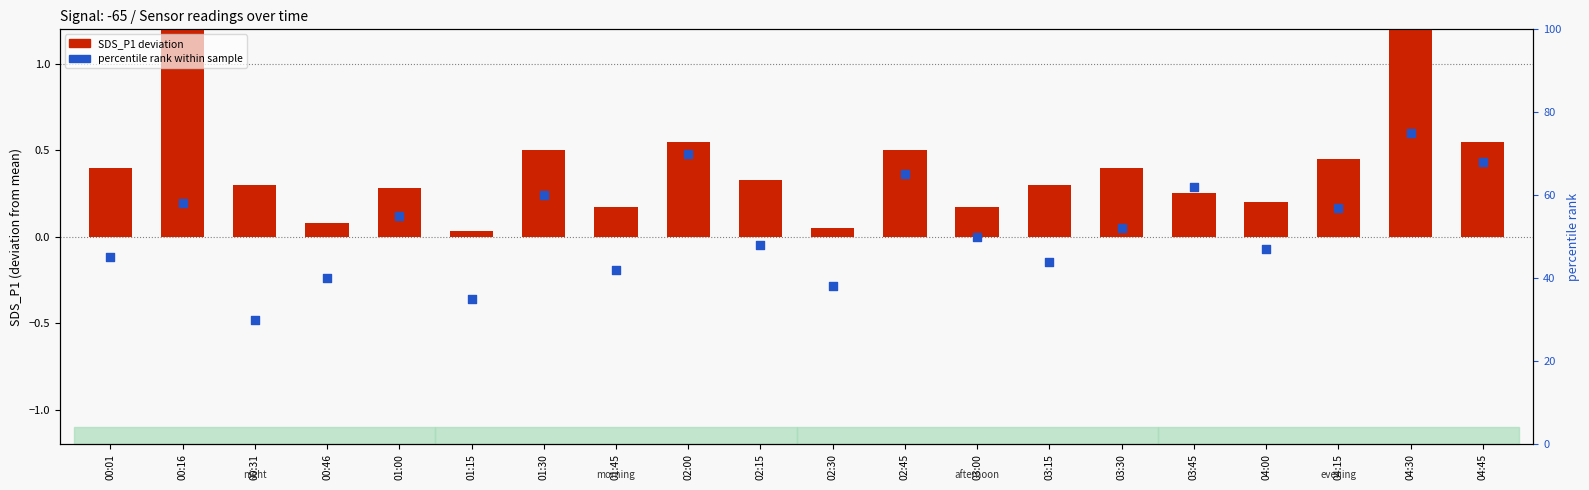

At how many categories does at least one series exceed 32?

19